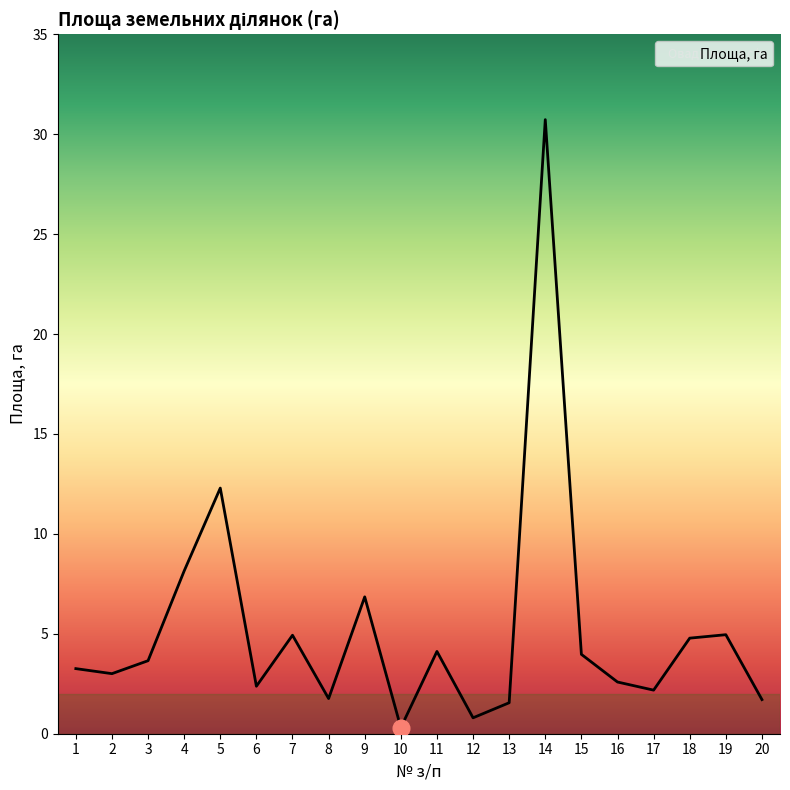

Where is the data nearest to the value 15?

5